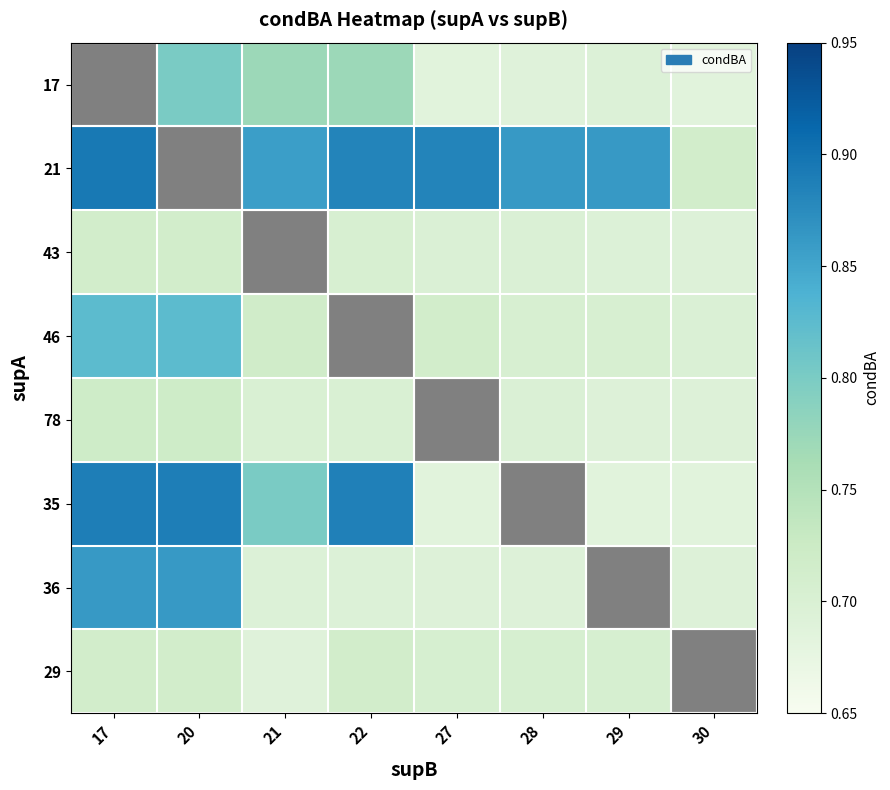

At which category is the sum across all series the highest?

17